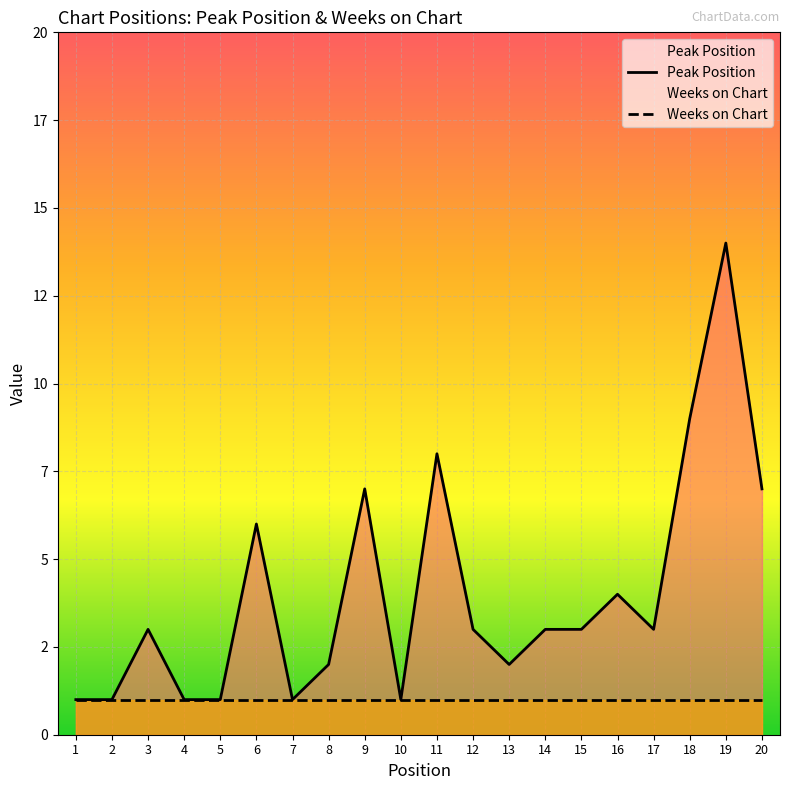

Count the number of values greater than 3.

7